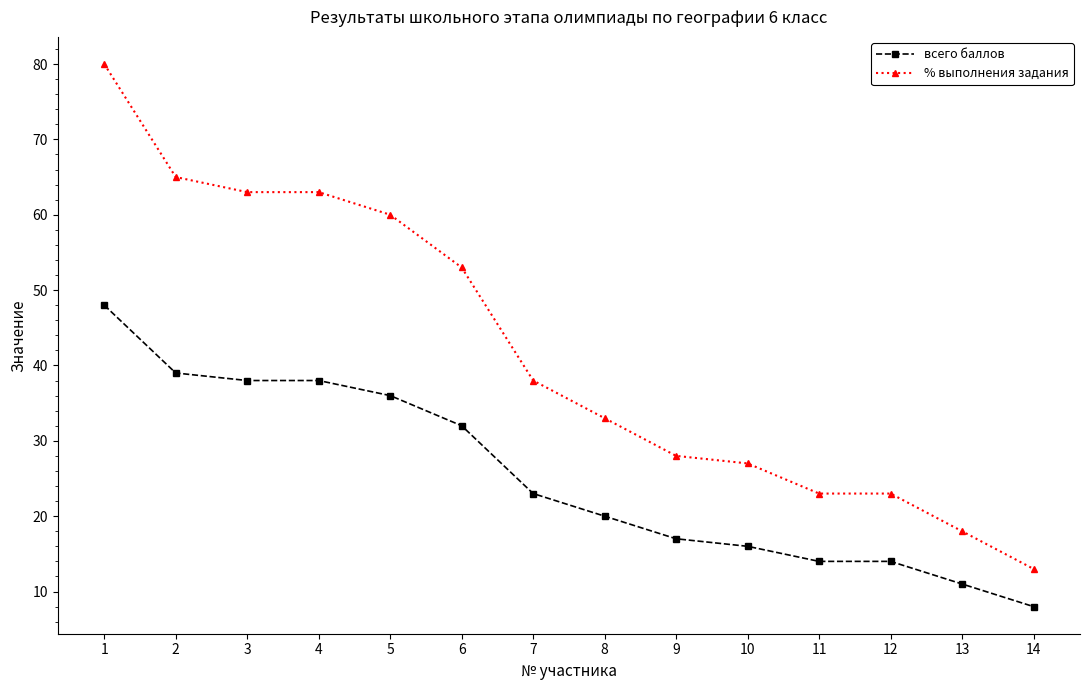

The всего баллов series shows 12 at 9. True or false?

False